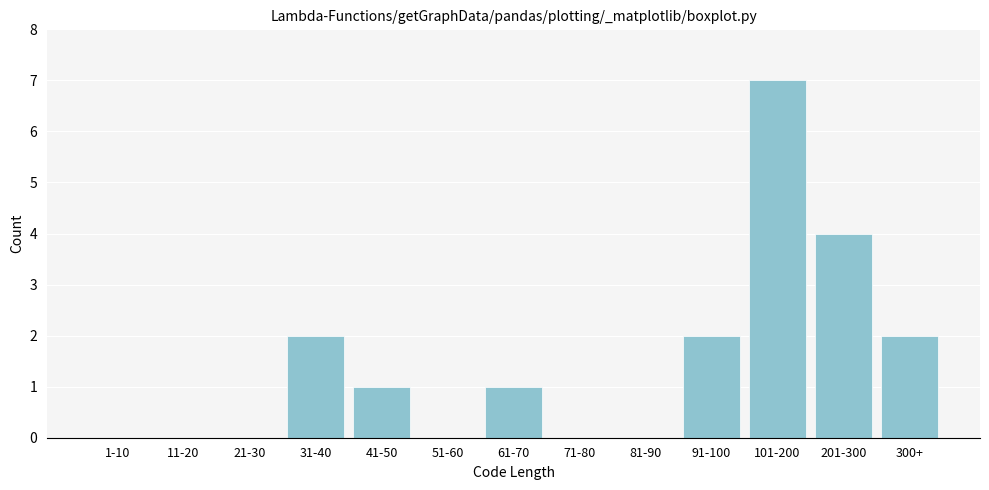

Reading left to right, extract all data points from this chart.

1-10=0	11-20=0	21-30=0	31-40=2	41-50=1	51-60=0	61-70=1	71-80=0	81-90=0	91-100=2	101-200=7	201-300=4	300+=2